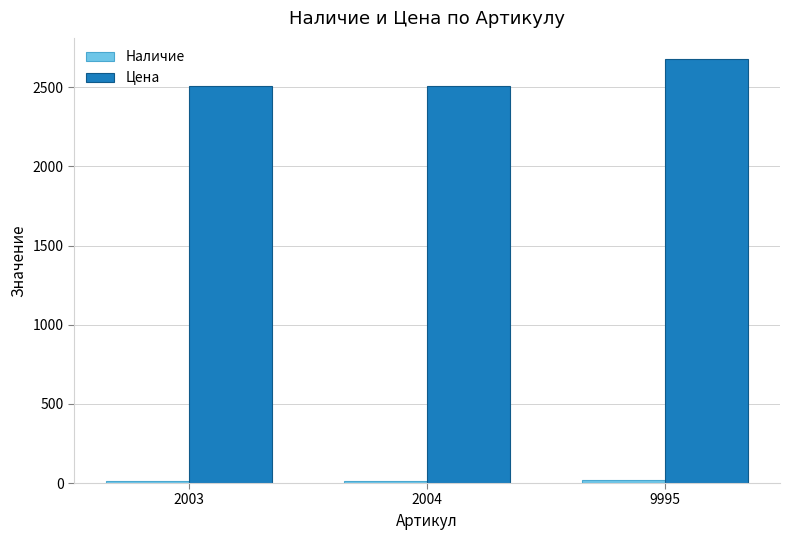

What is the maximum value shown in the chart?

2678